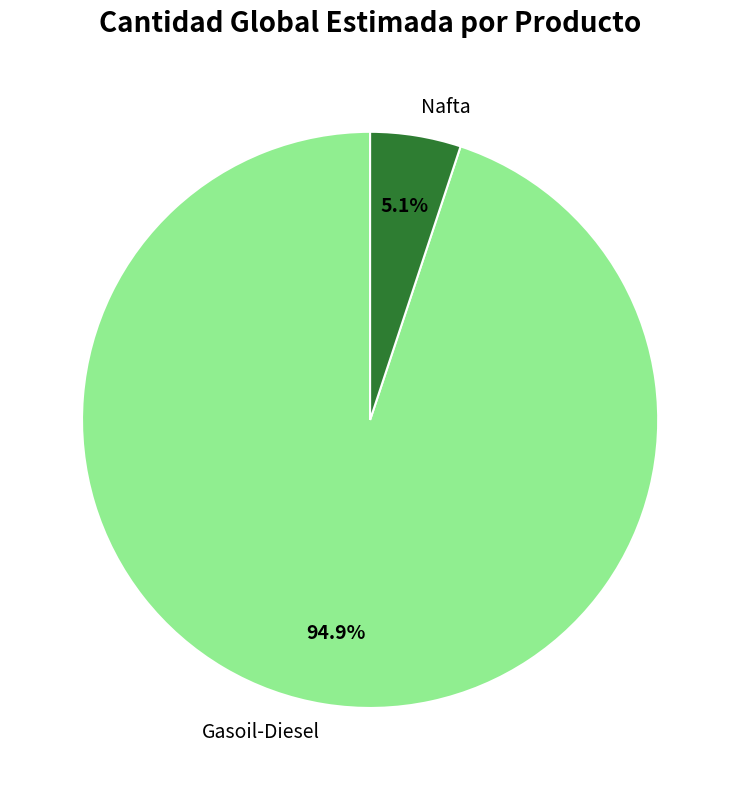

Does any single category account for the majority?

Yes